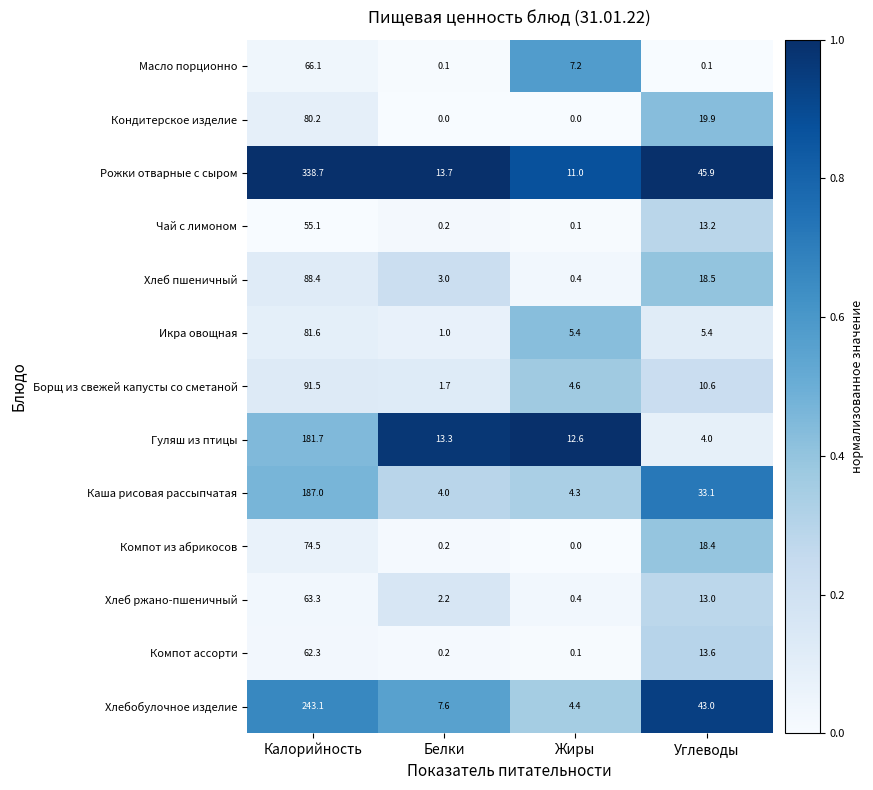

At which category does the chart reach its peak across all series?

Калорийность